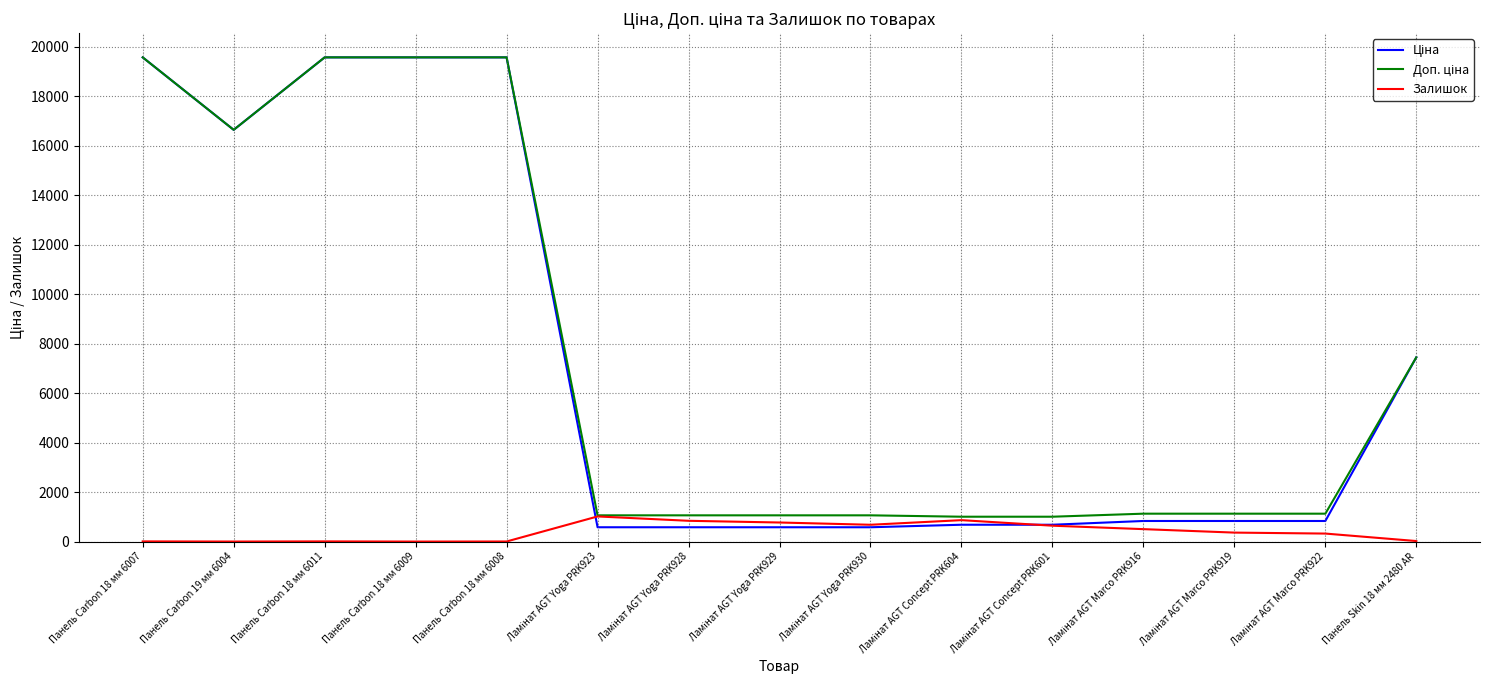

What is the greatest value displayed?

19564.9